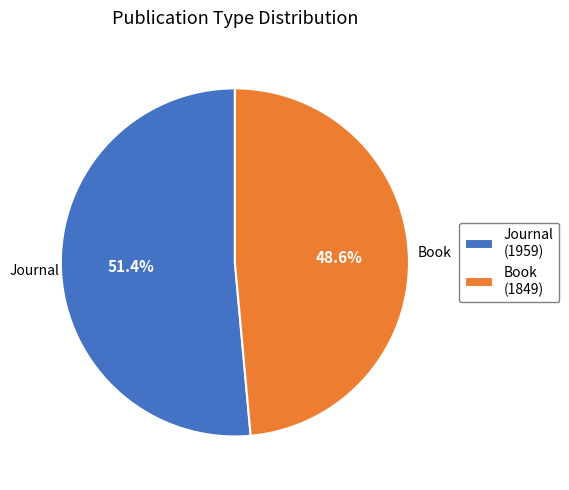

To the nearest percent, what portion does Journal (1959) represent?

51%